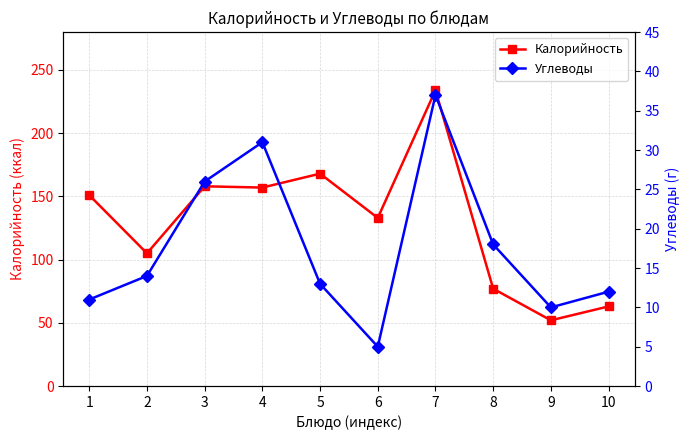

List the series in order of their peak value, highest first.

Калорийность, Углеводы